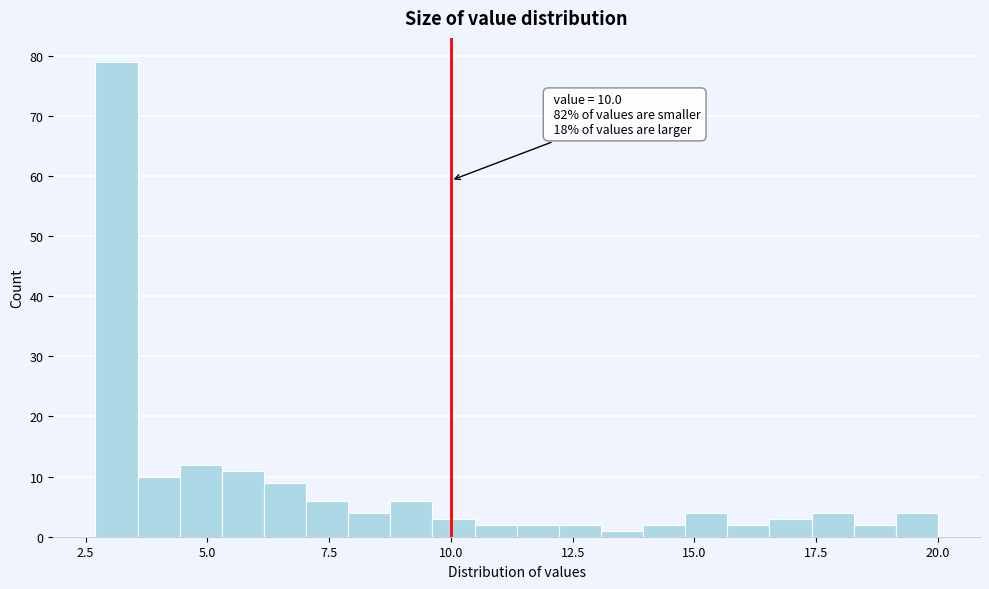

Read against the x-axis, roughly where is the centre of the tallest bar?

3.0